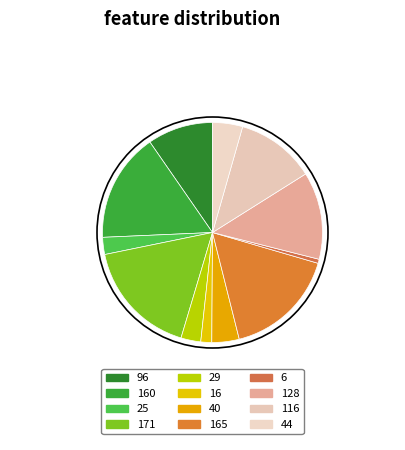

How many slices are in this pie chart?

12